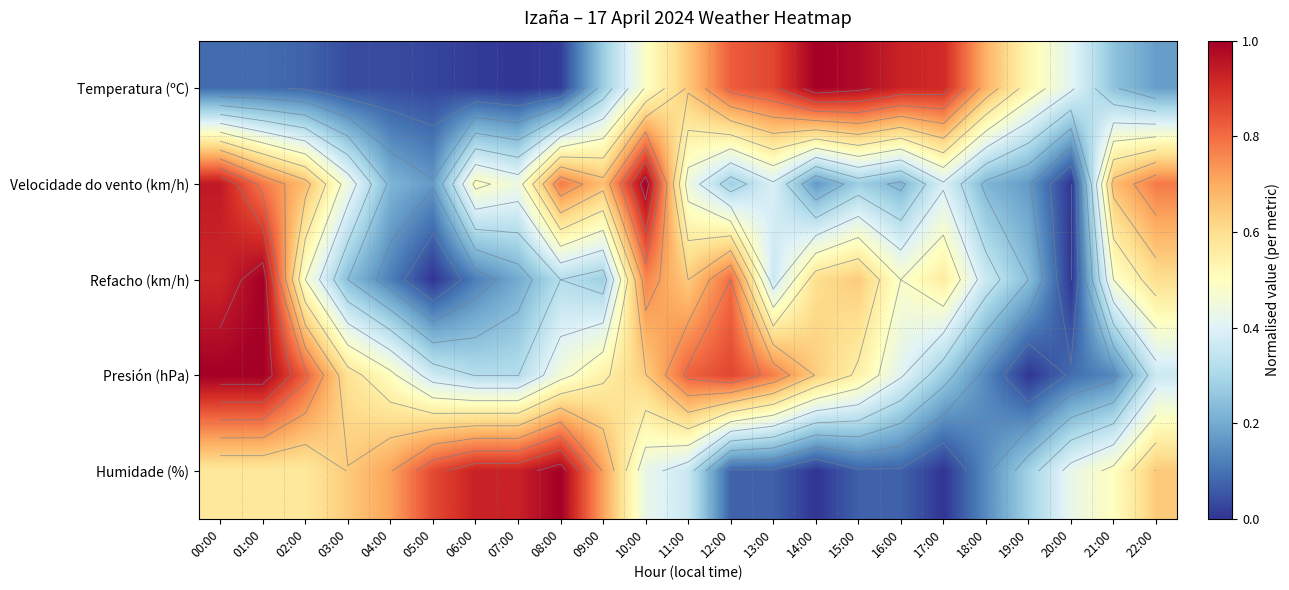

The Presión (hPa) series shows 0.5 at 04:00. True or false?

True